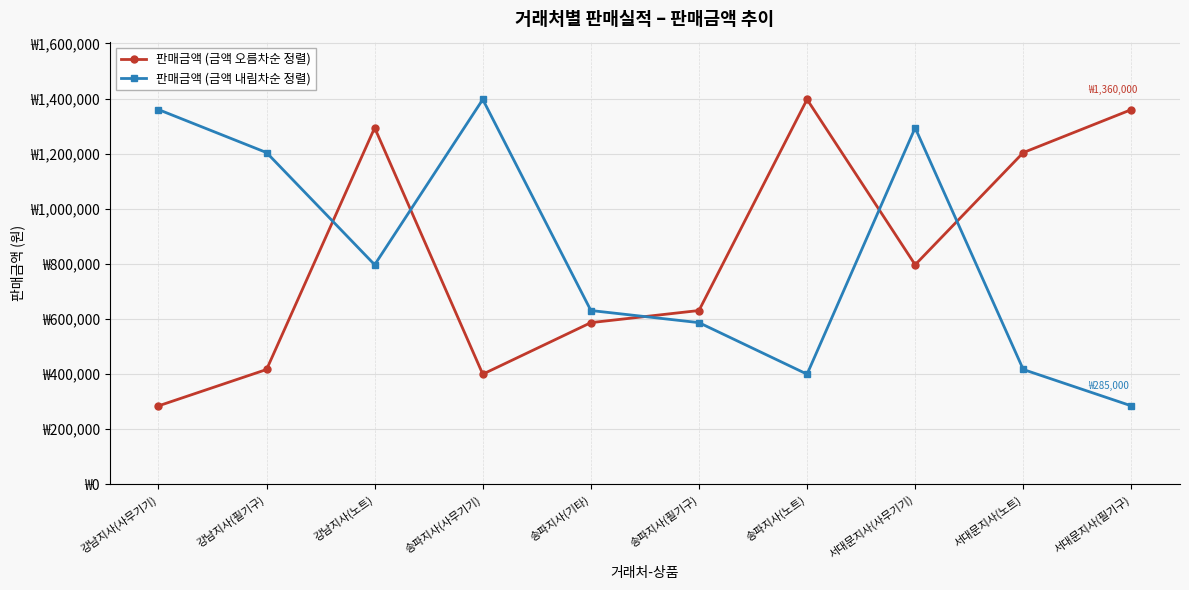

How many values in the 판매금액 (금액 오름차순 정렬) series exceed 797000?

4